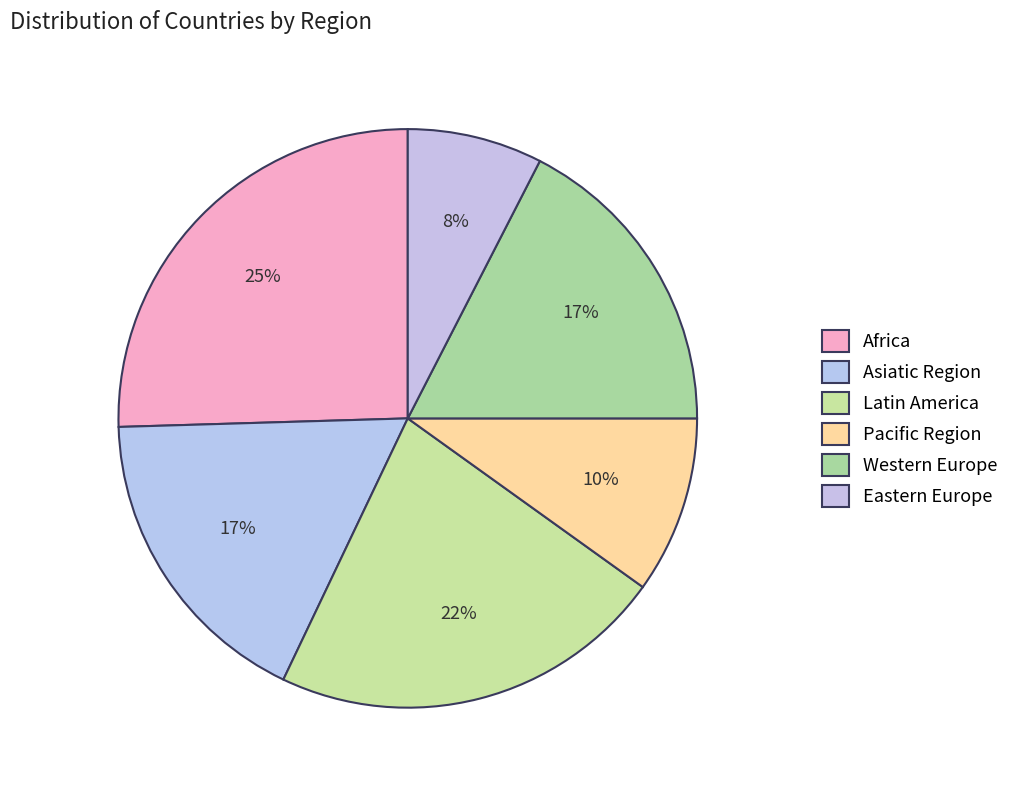

How many segments does this pie chart have?

6